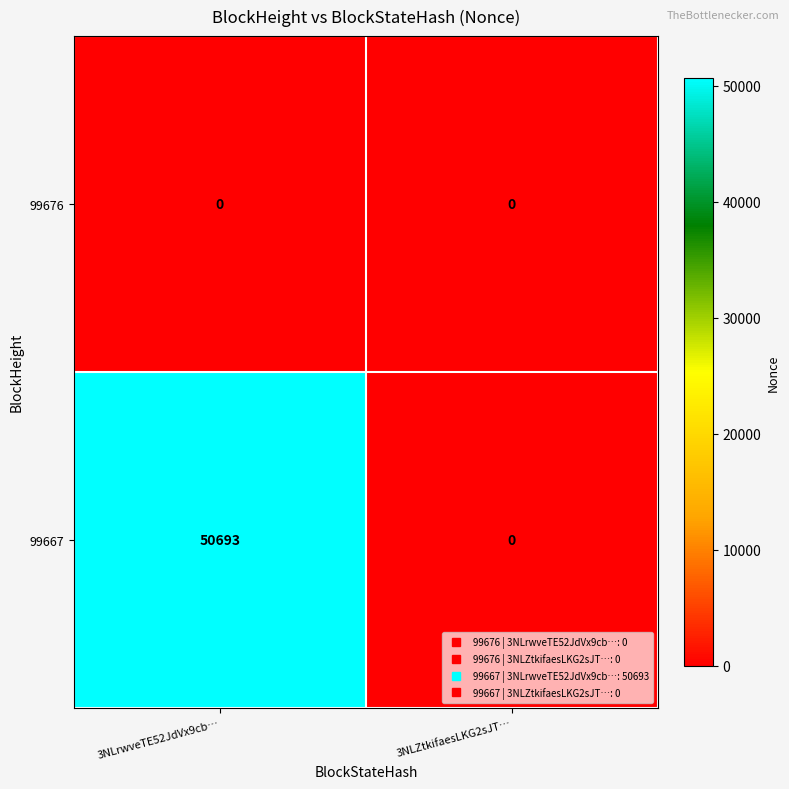

What is the spread (max minus min) of values at 3NLrwveTE52JdVx9cb…?

50693